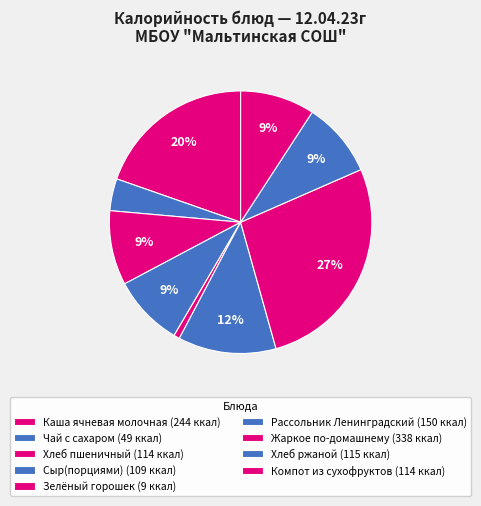

What is the change in value from Каша ячневая молочная to Хлеб пшеничный?

-130